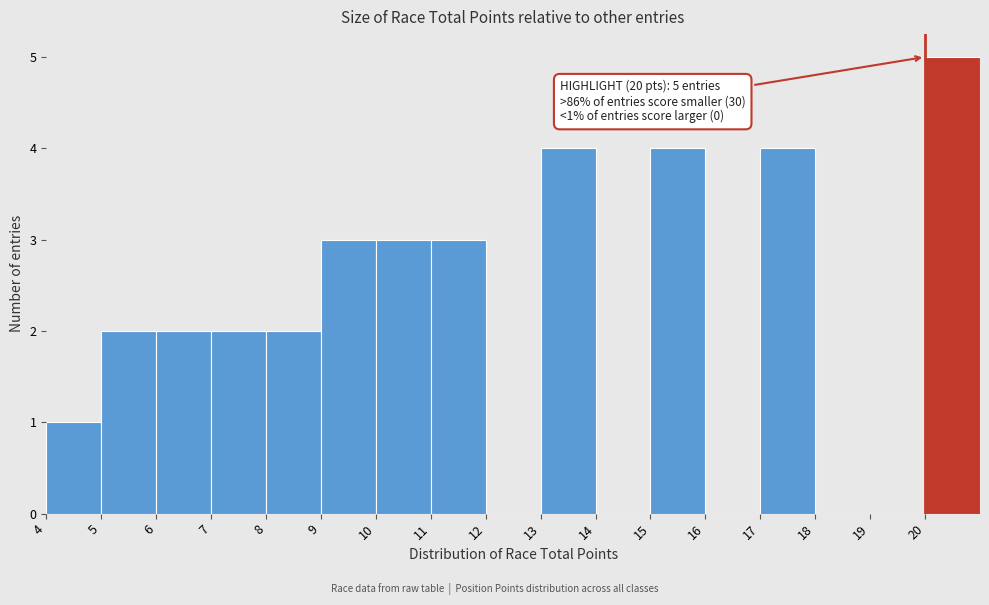

Over which range of the x-axis is the bar tallest?

20 to 21